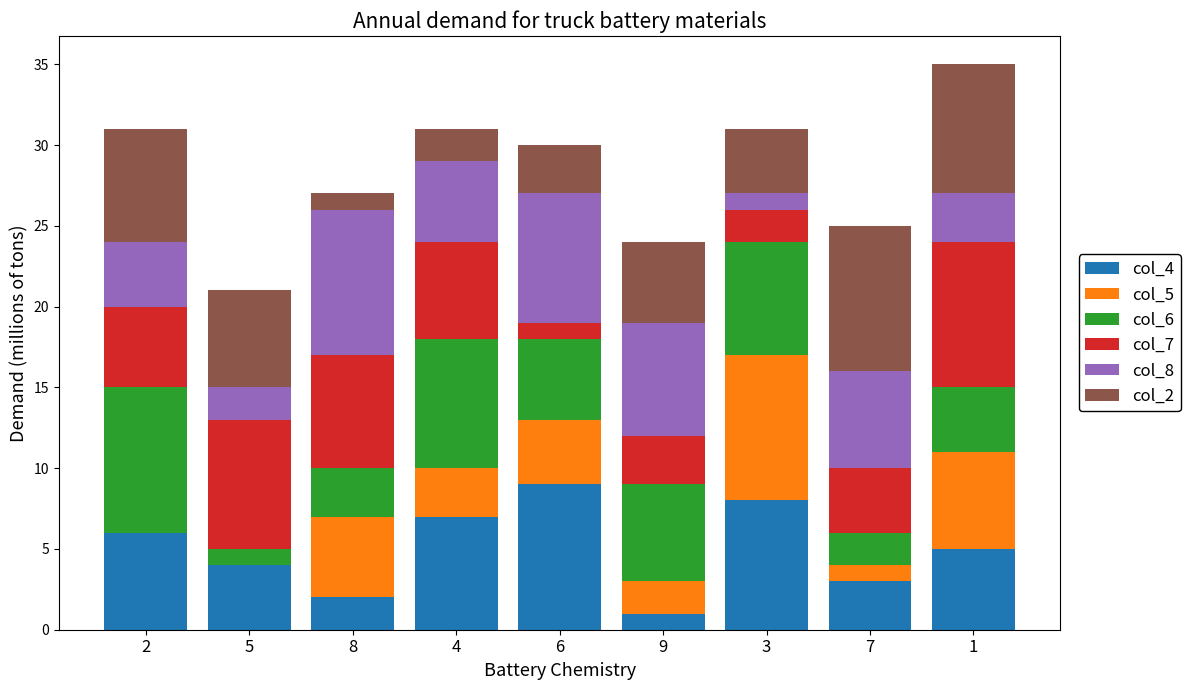

What are all the series names shown in the legend?

col_4, col_5, col_6, col_7, col_8, col_2